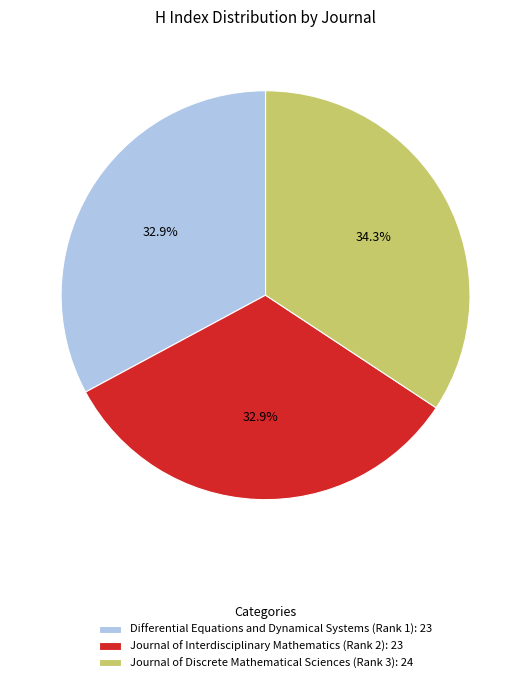

Is the sum of Differential Equations and Dynamical Systems (Rank 1) and Journal of Interdisciplinary Mathematics (Rank 2) greater than half?

Yes